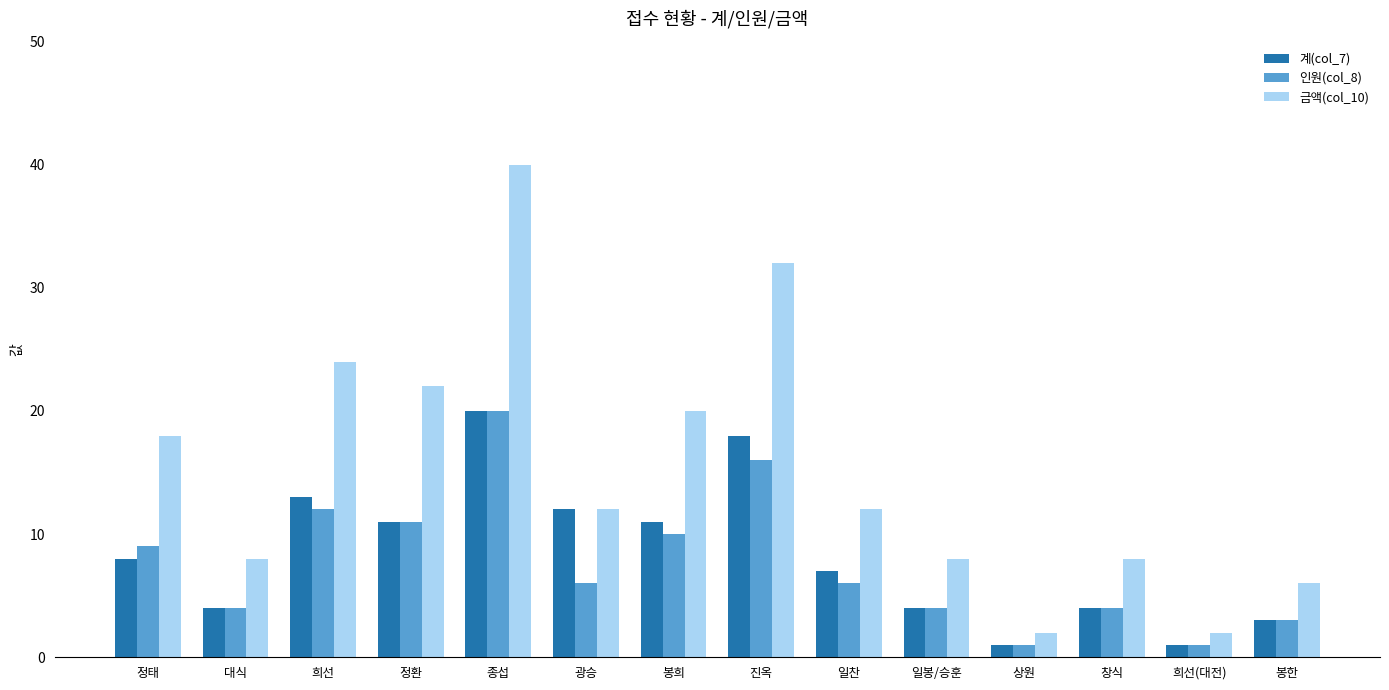

What position from the left is 진옥?

8